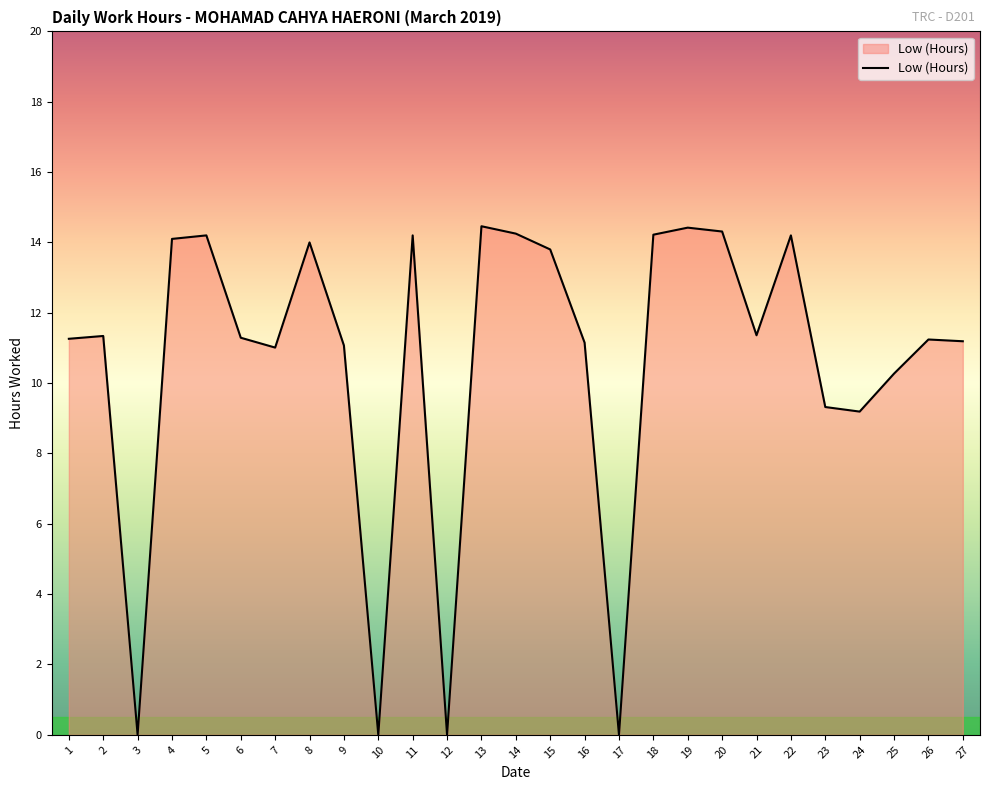

Is it true that the value at 24 is 12.8?

False